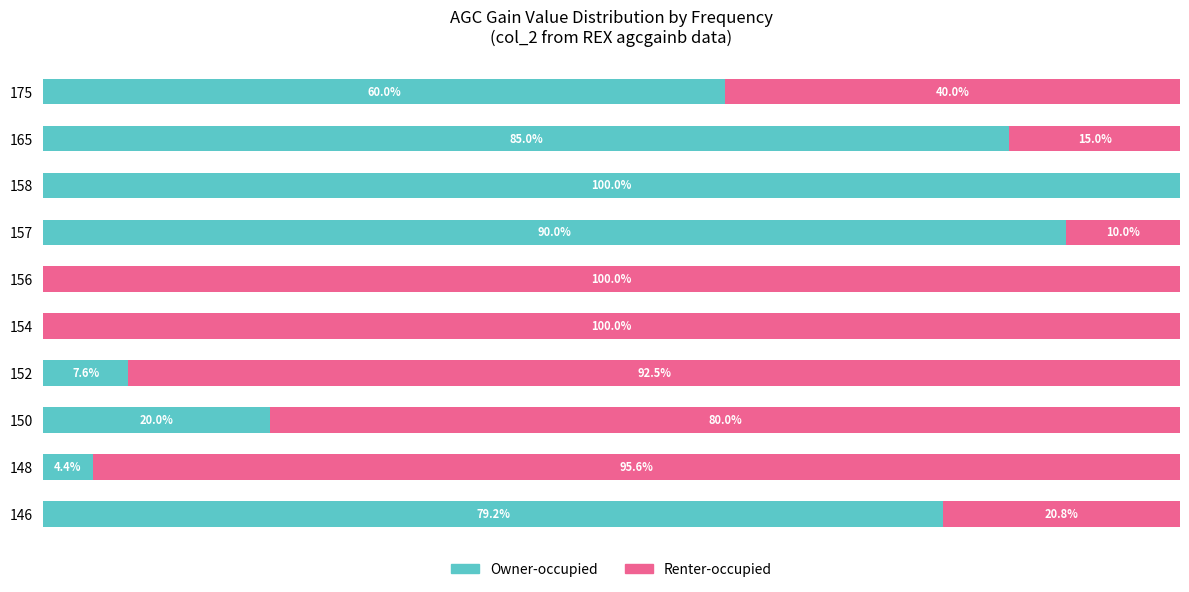

Reading left to right, extract all data points from this chart.

Owner-occupied: 79.2	4.4	20.0	7.6	0.0	0.0	90.0	100.0	85.0	60.0
Renter-occupied: 20.8	95.6	80.0	92.5	100.0	100.0	10.0	0.0	15.0	40.0